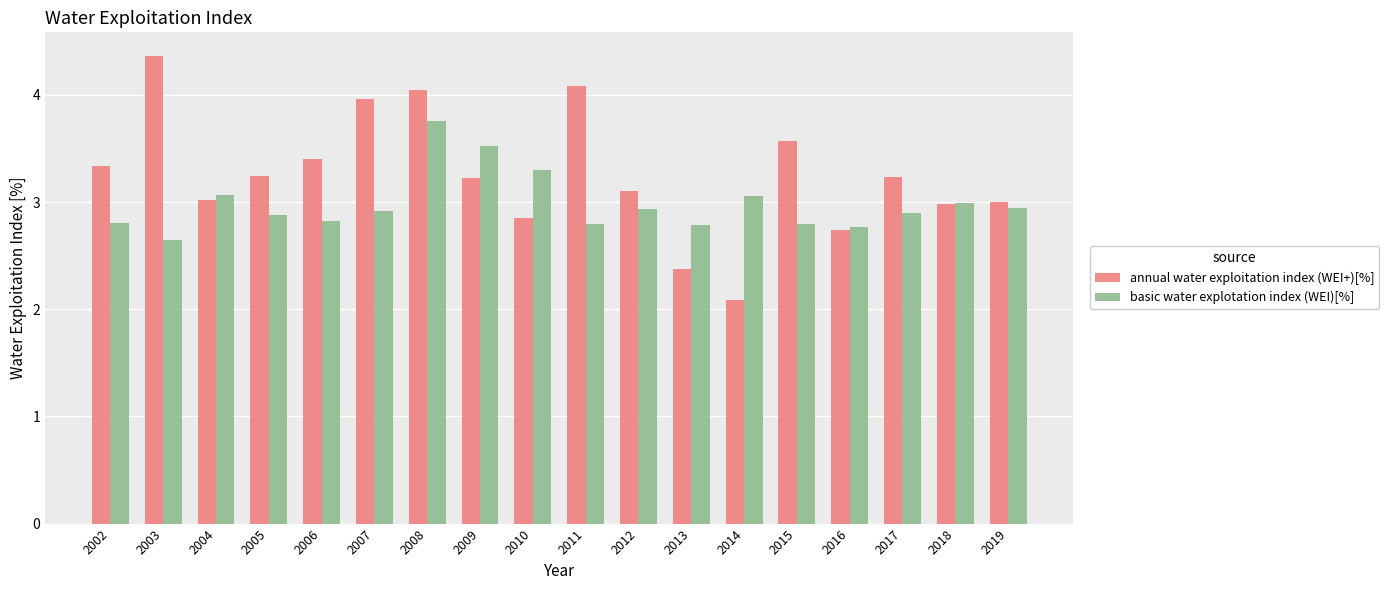

What is the difference between the second highest and minimum values in the basic water explotation index (WEI)[%] series?

0.9